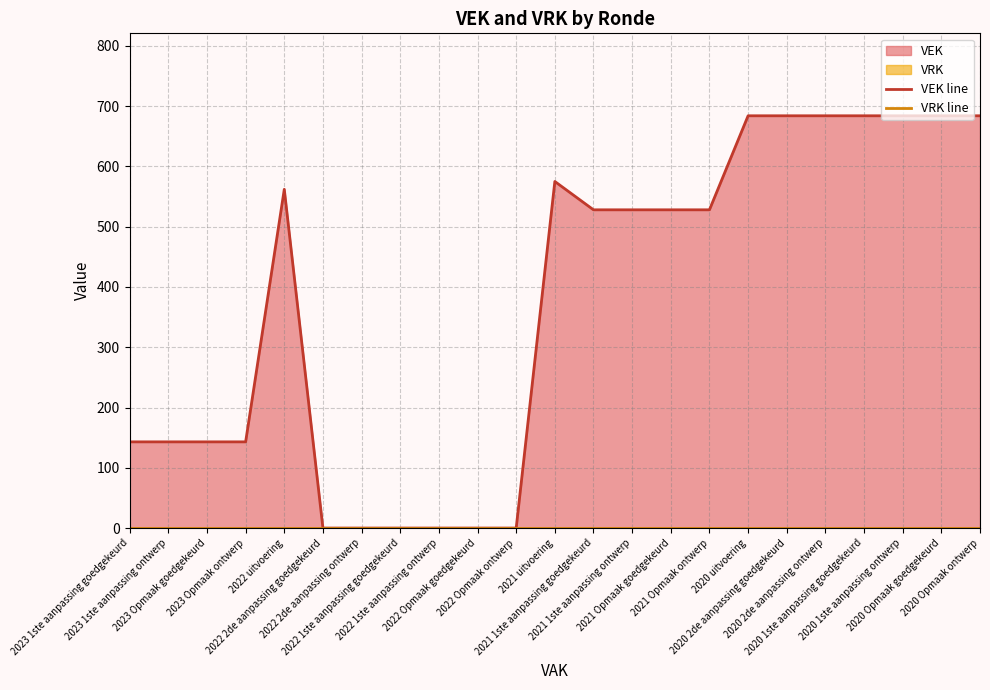

Which series has the largest total across all categories?

VEK line